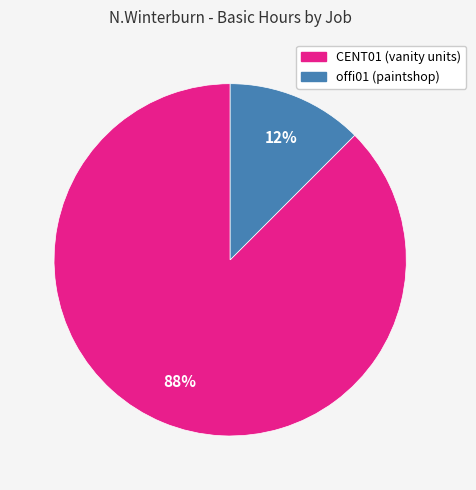

Is CENT01 (vanity units) the majority of the pie?

Yes